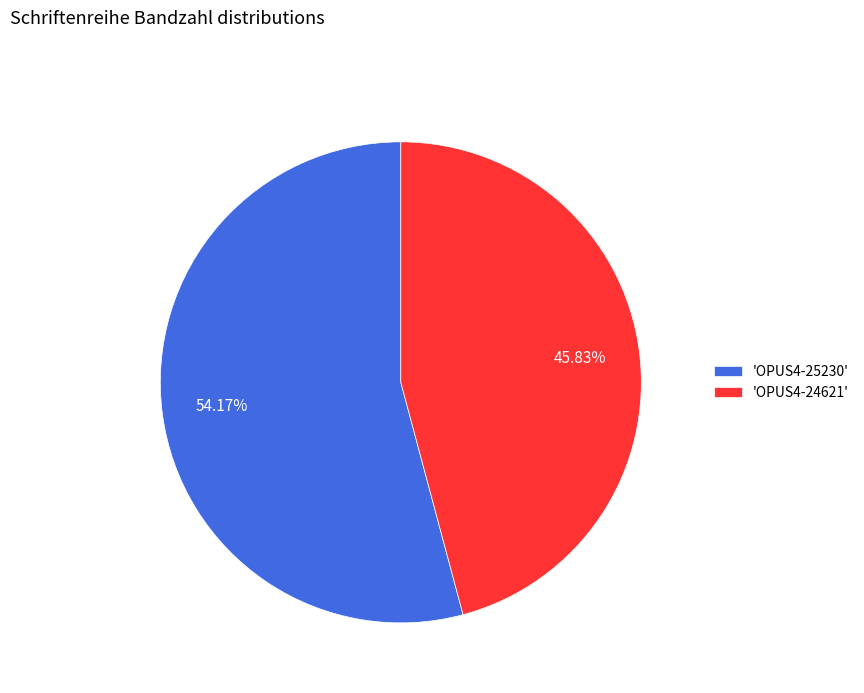

Do 'OPUS4-25230' and 'OPUS4-24621' together represent more than half of the pie?

Yes